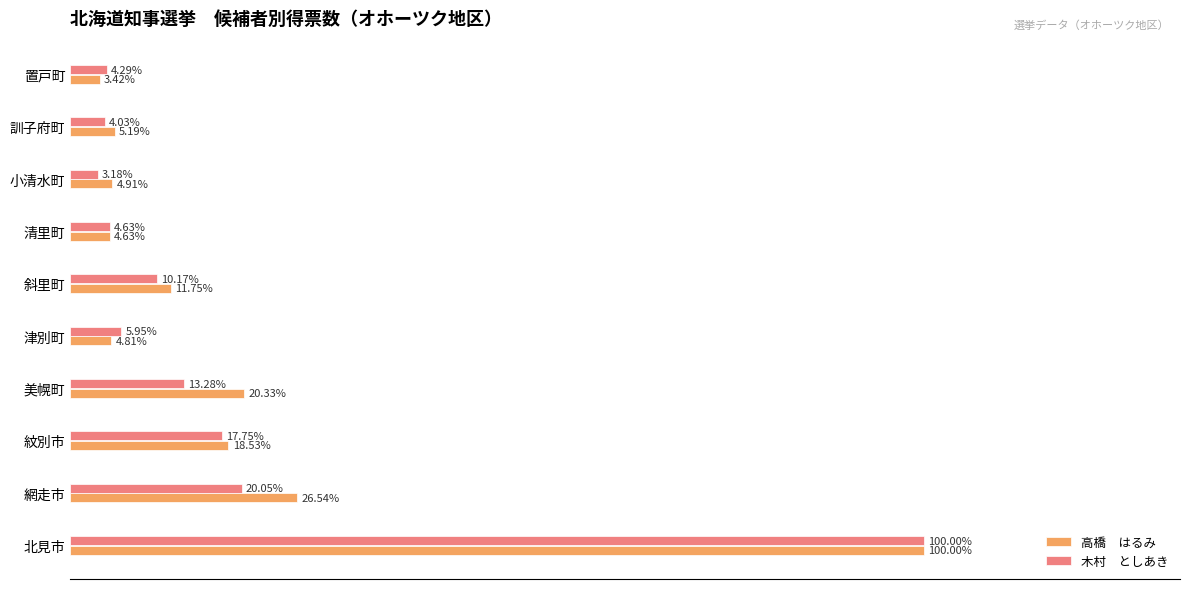

At which category is the sum across all series the highest?

北見市